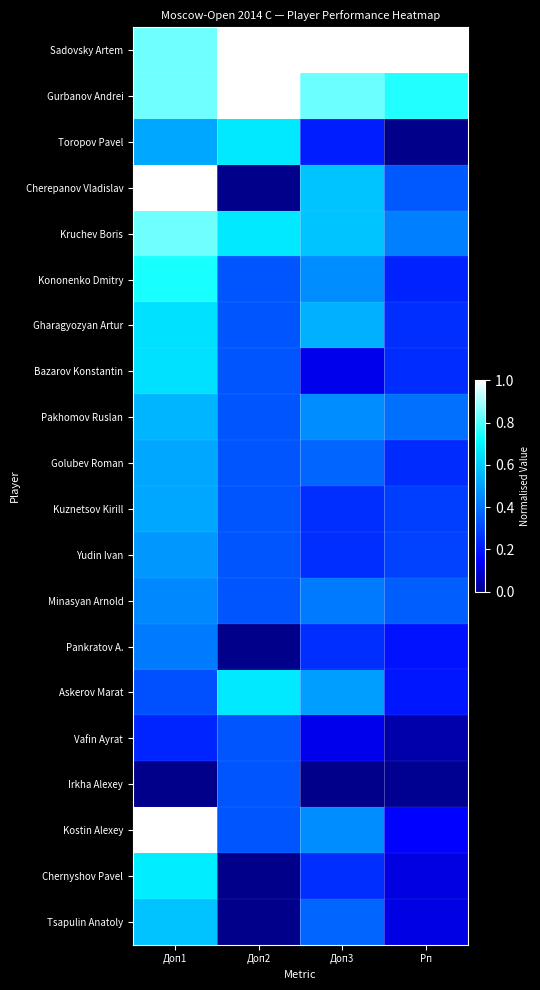

Which label corresponds to the smallest value in the chart?

Рп